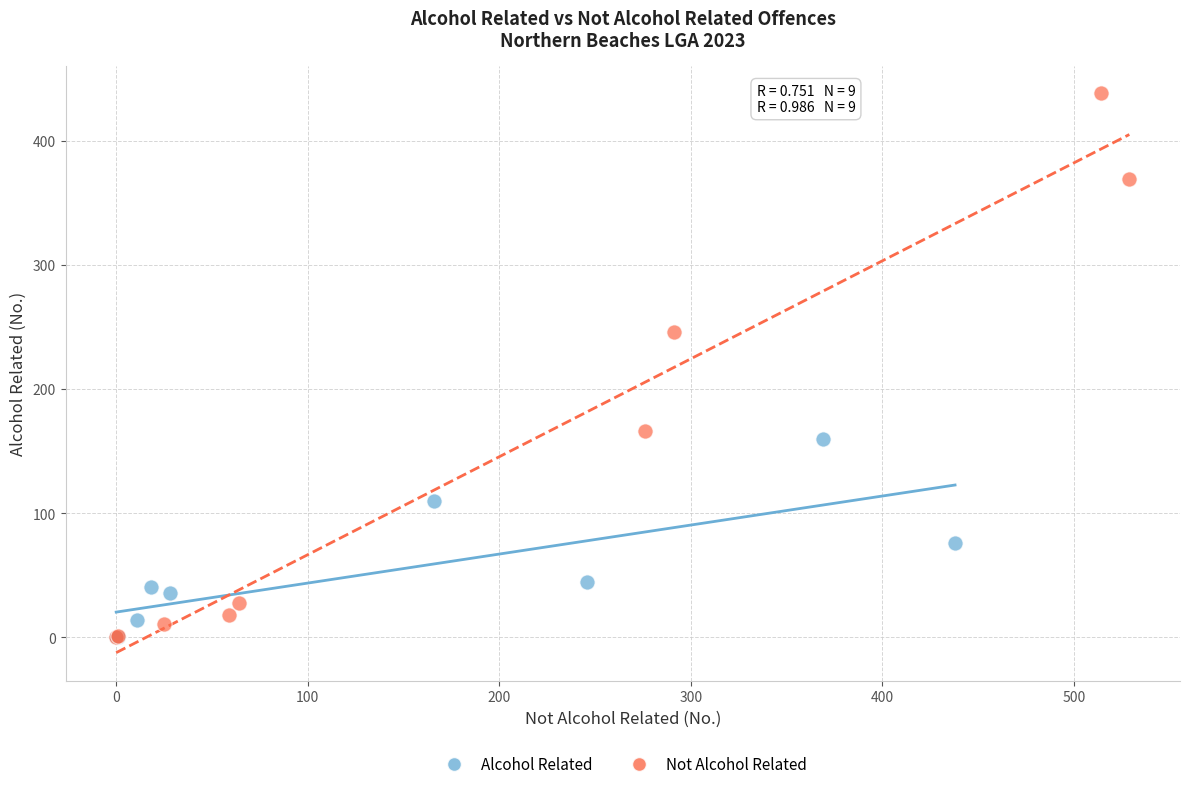

Which series has the widest spread of Y values?

Not Alcohol Related